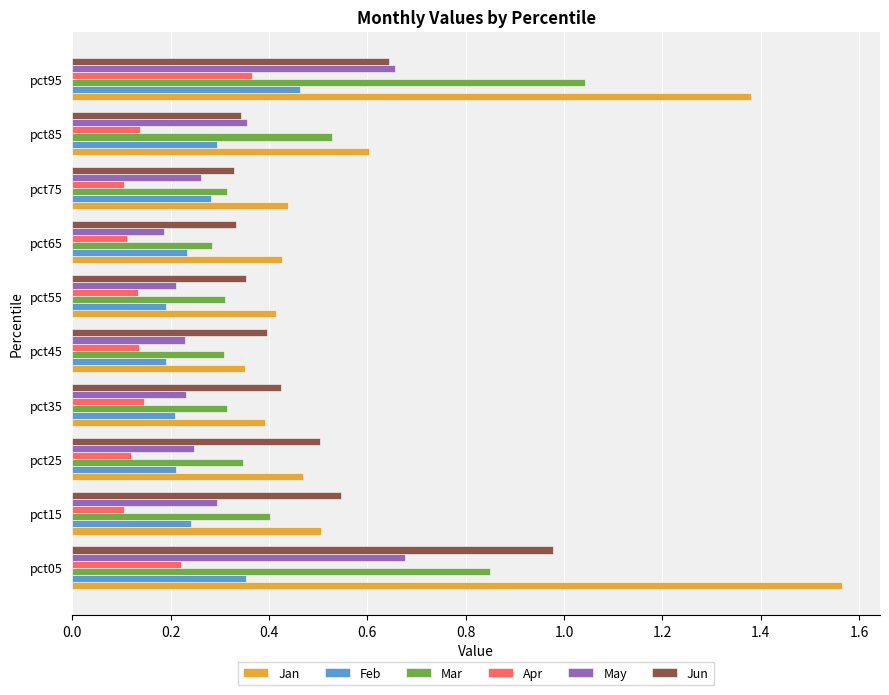

True or false: Feb has a value of 0.4 at pct05.

True